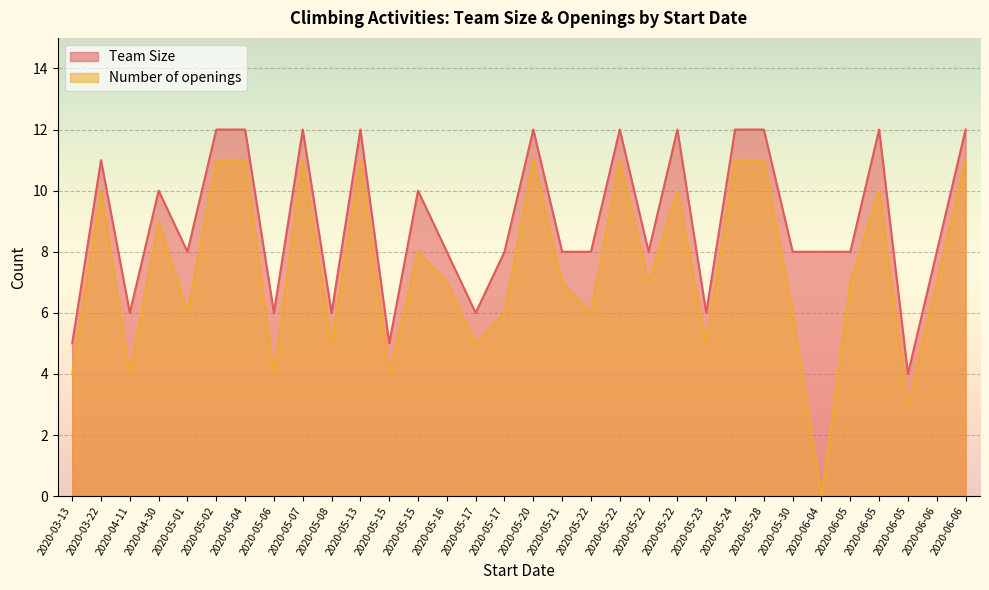

What is the value of the Team Size point at the 1st from the left?

5